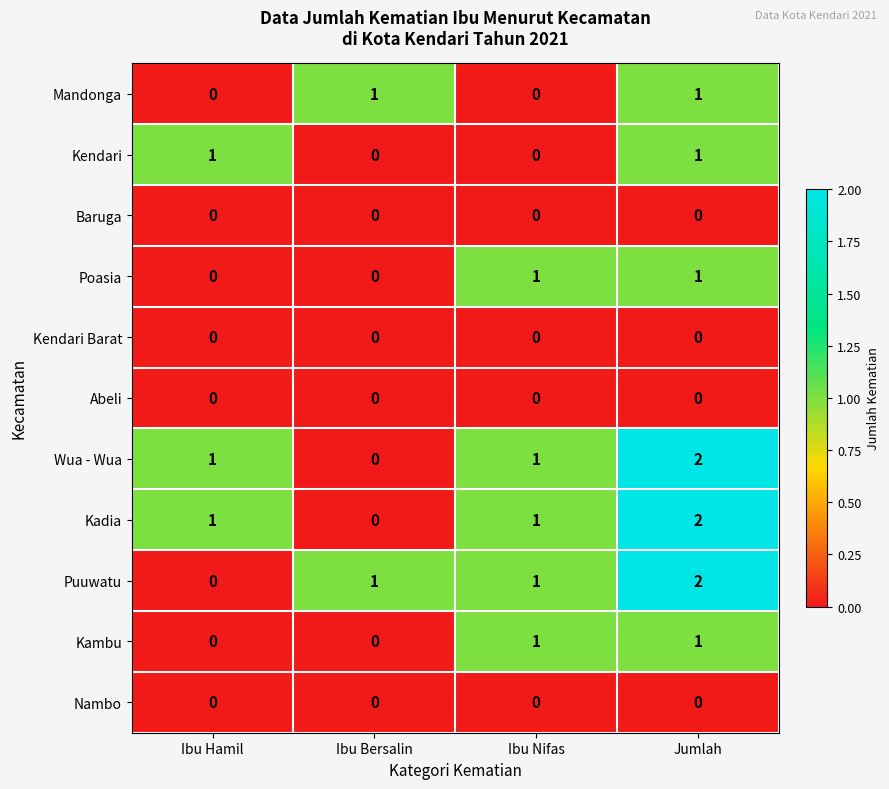

Count the number of categories in the chart.

4